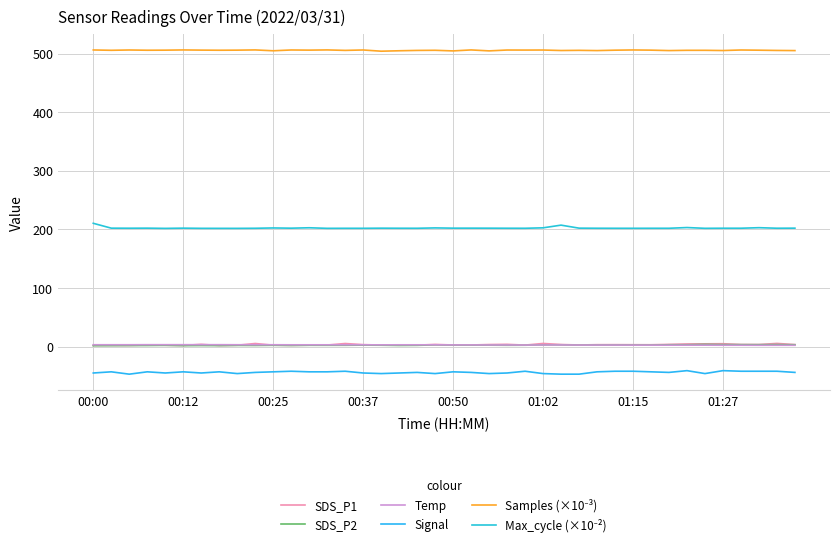

How many lines are shown in the chart?

6